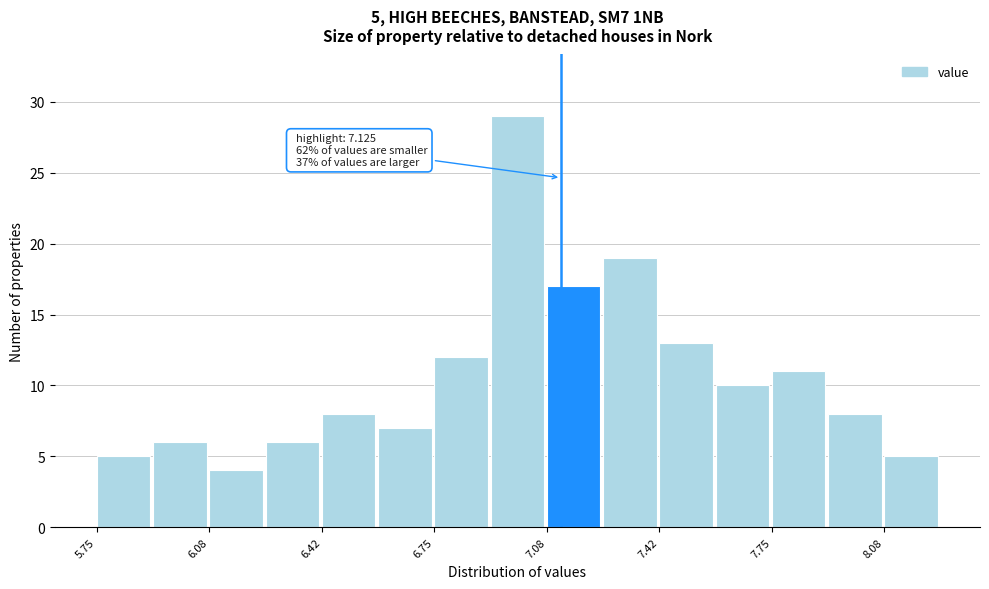

Read against the x-axis, roughly where is the centre of the tallest bar?

7.00